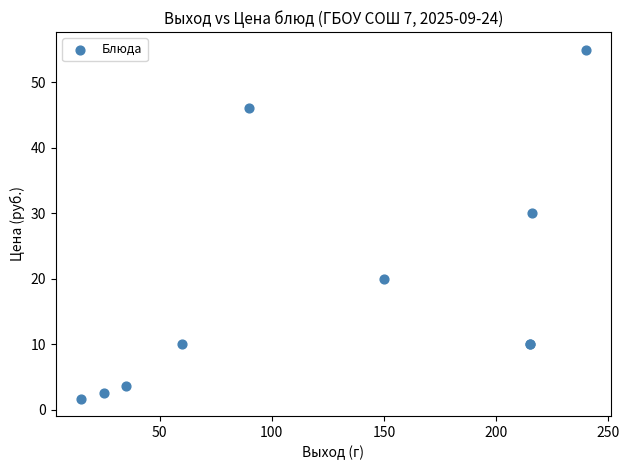

What Y value in the scatter plot is closest to 28?

30.0